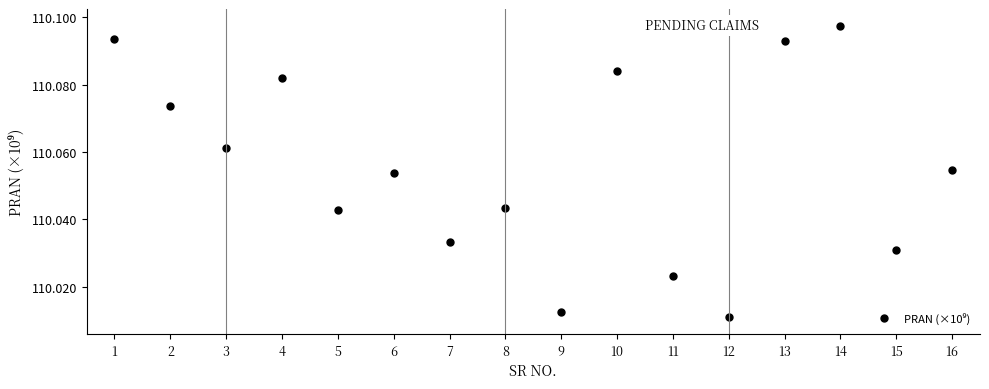

Which category has the highest value across all series?

14